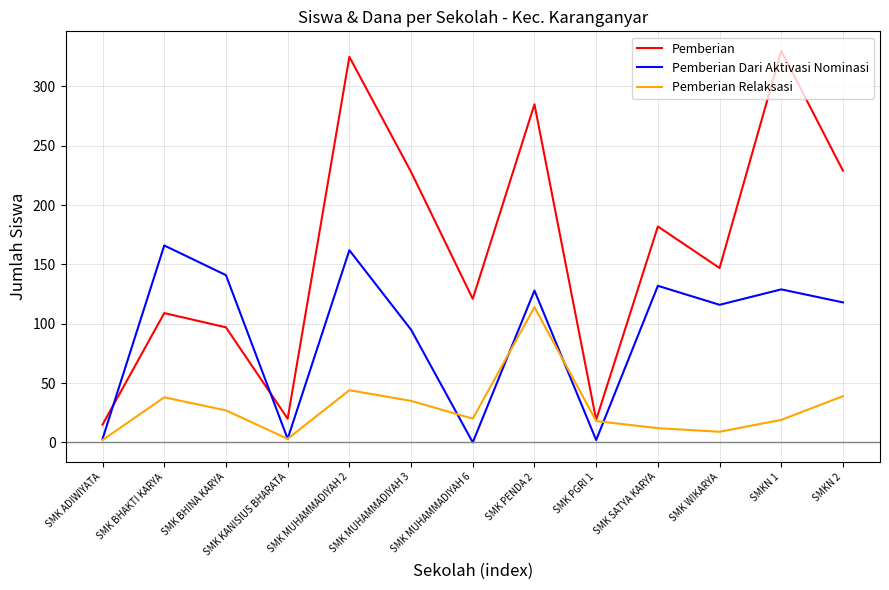

Is the value of Pemberian Relaksasi at SMK MUHAMMADIYAH 6 greater than the value of Pemberian at SMK MUHAMMADIYAH 3?

No